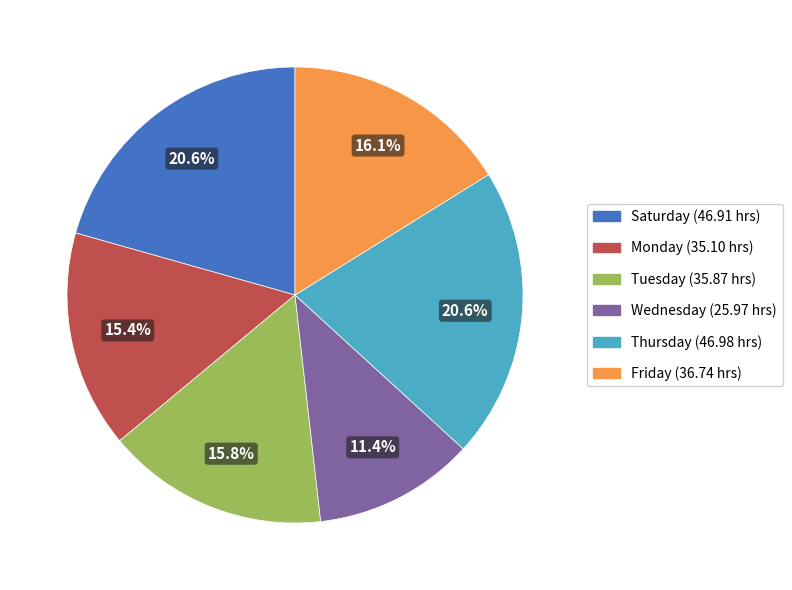

How many slices are in this pie chart?

6